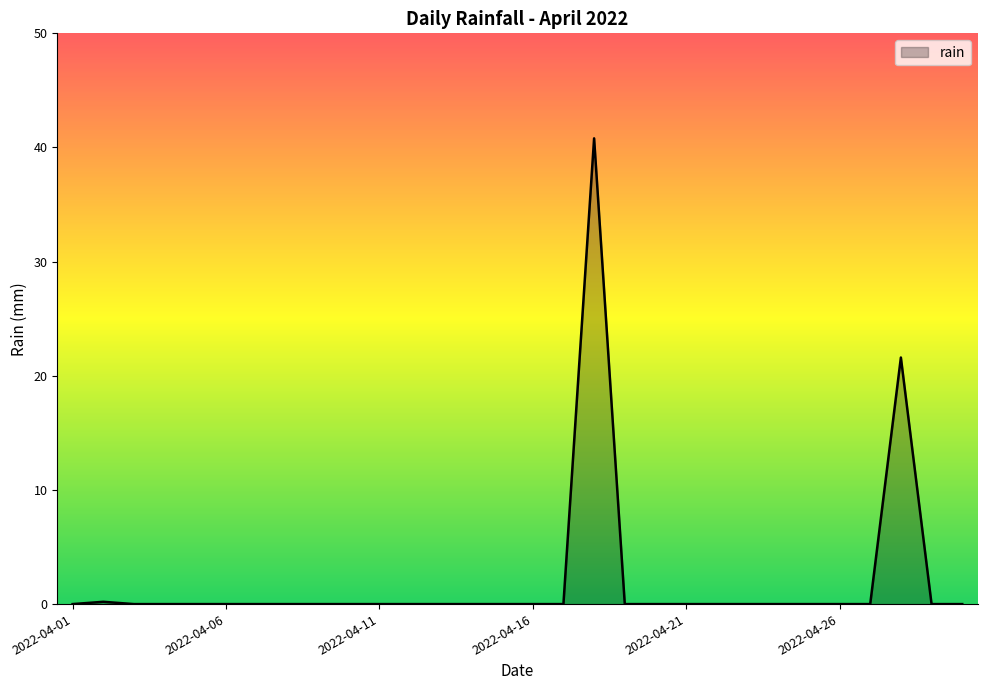

What is the difference between the maximum and minimum values?

40.8